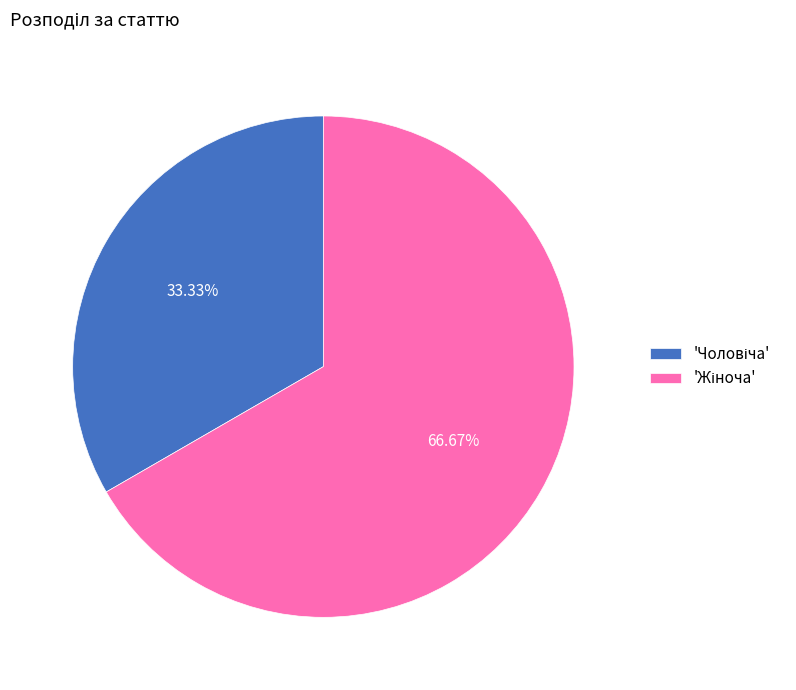

Is there any slice that represents more than half of the pie?

Yes